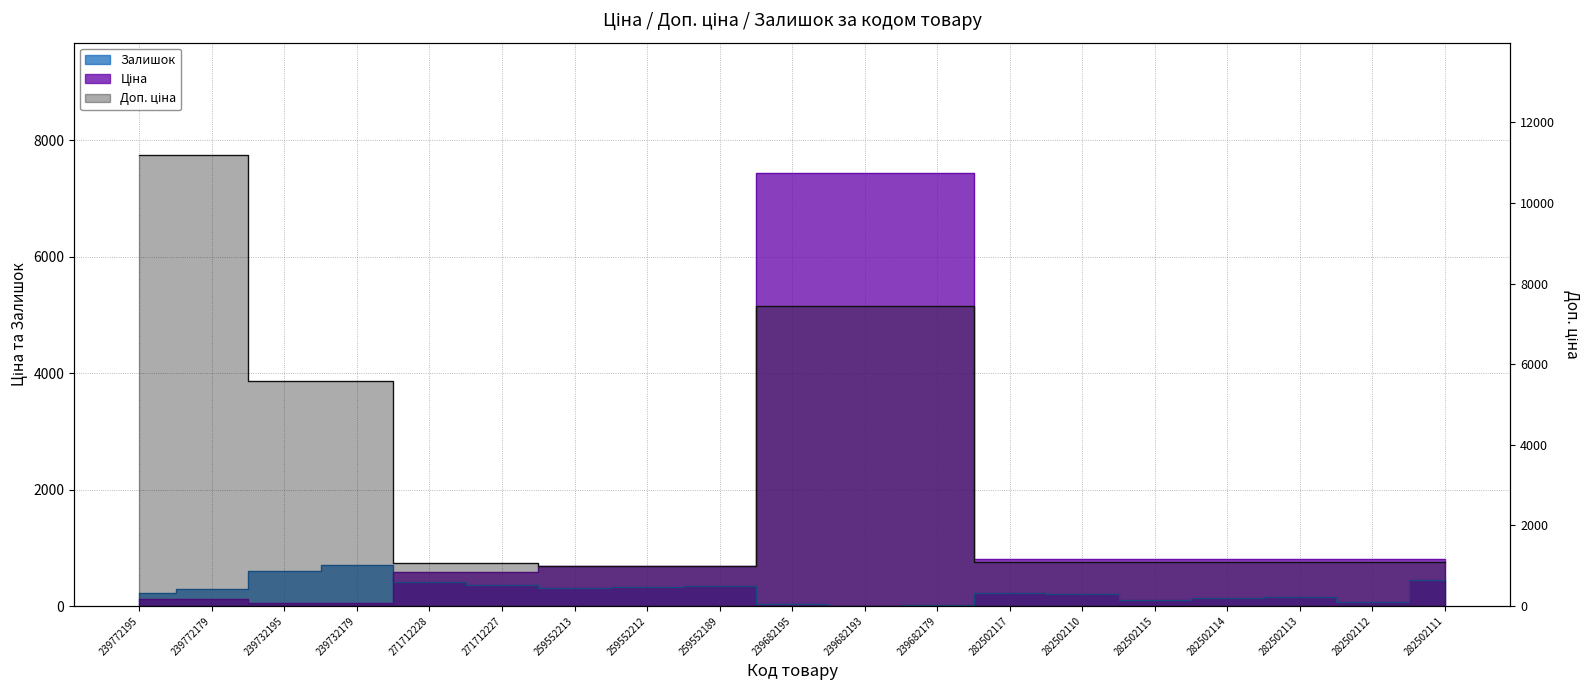

Count the number of data series in this chart.

3